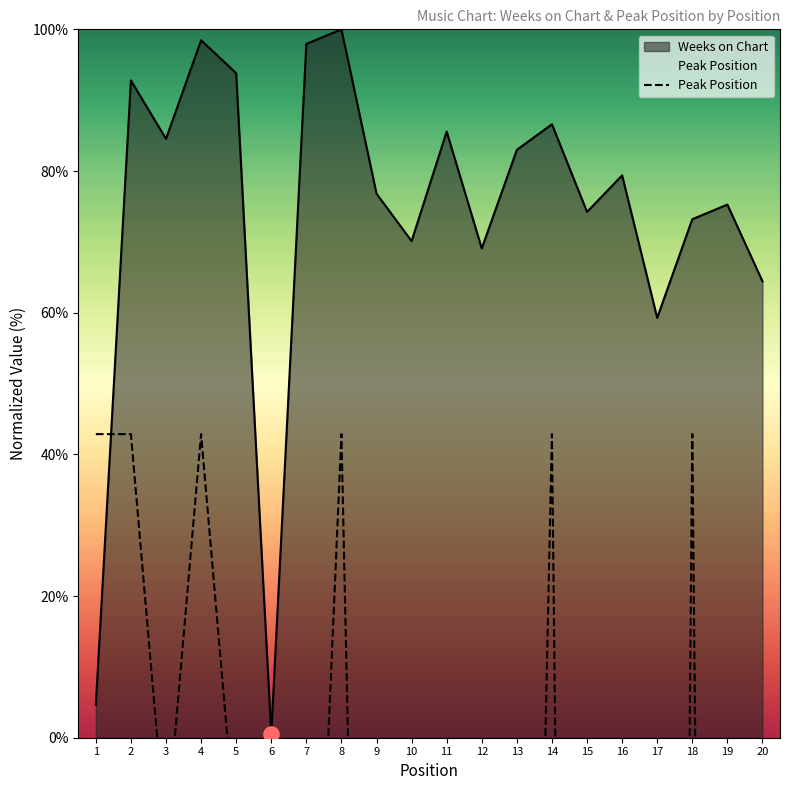

Which has a higher value, 7 or 10?

7